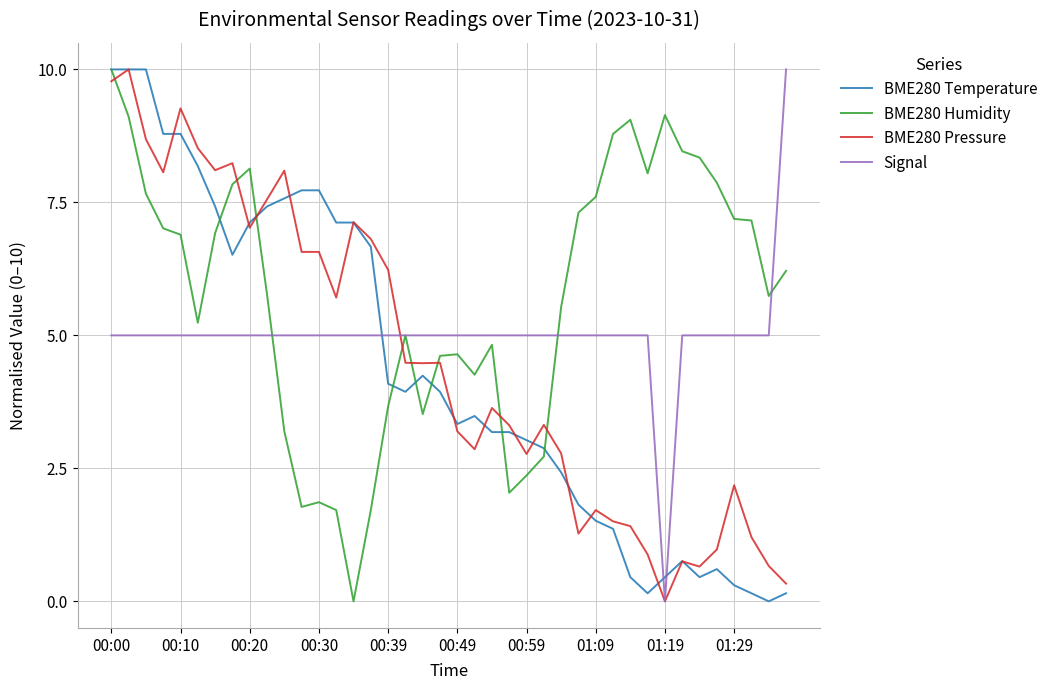

How many values in BME280 Pressure are above zero?

39